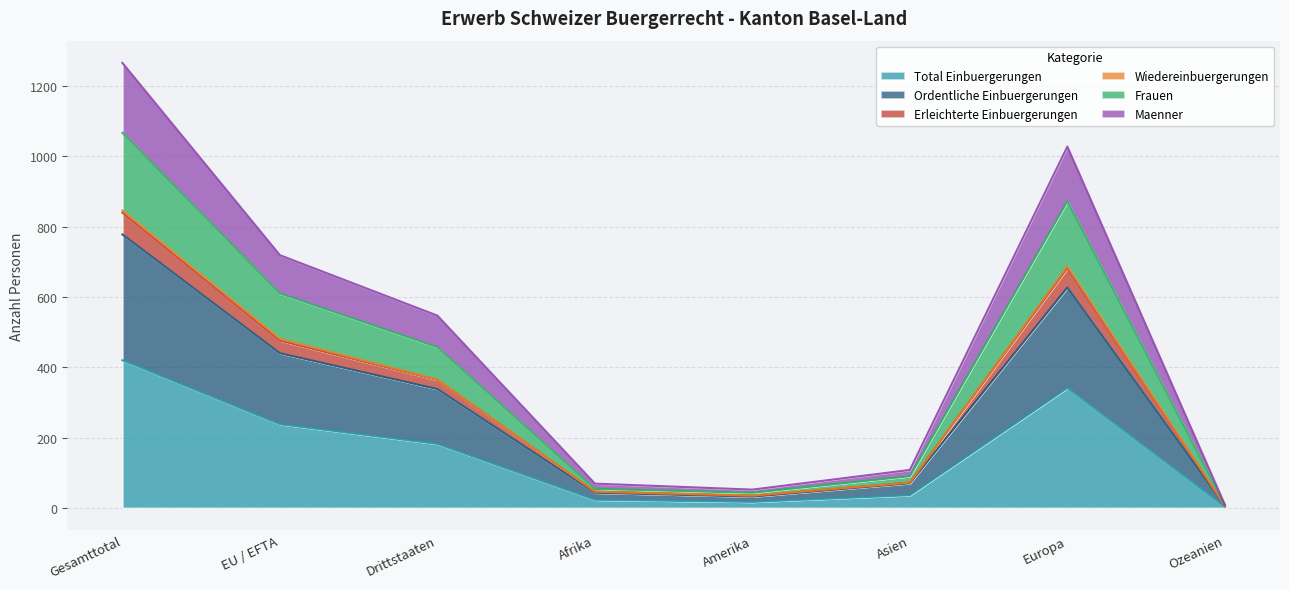

What is the maximum value for Total Einbuergerungen?

420